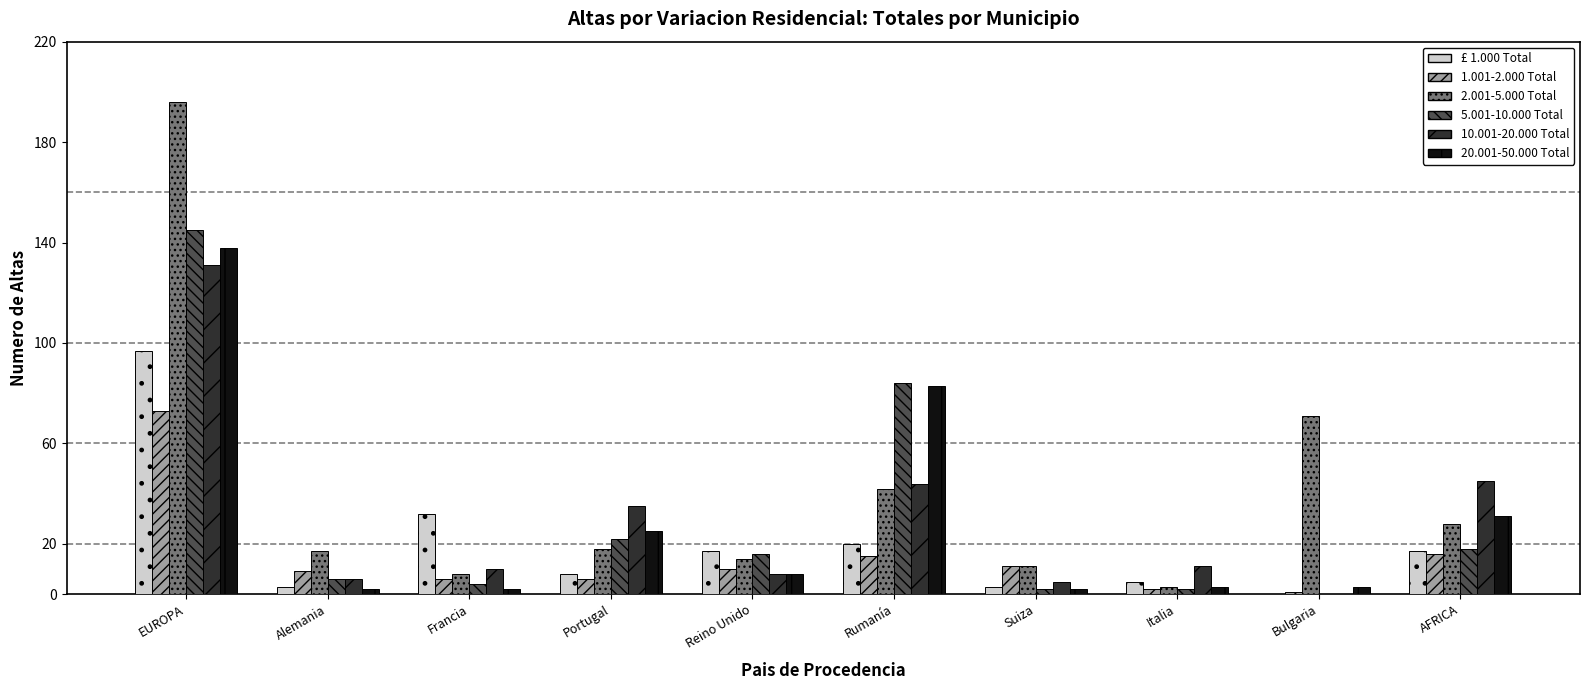

How many groups of bars are there?

10